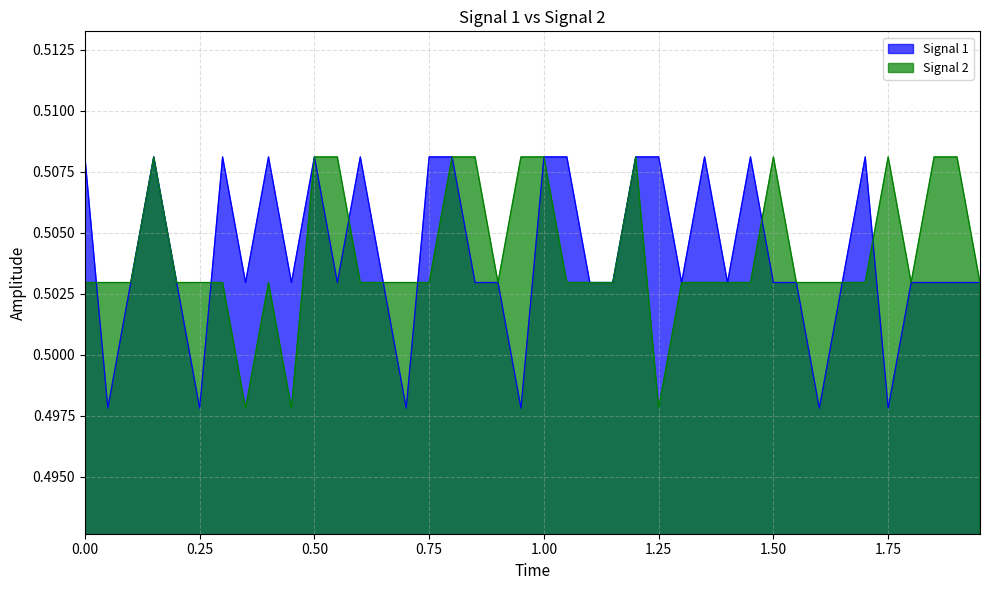

Which has a higher value, 0.1 or 1.75?

0.1